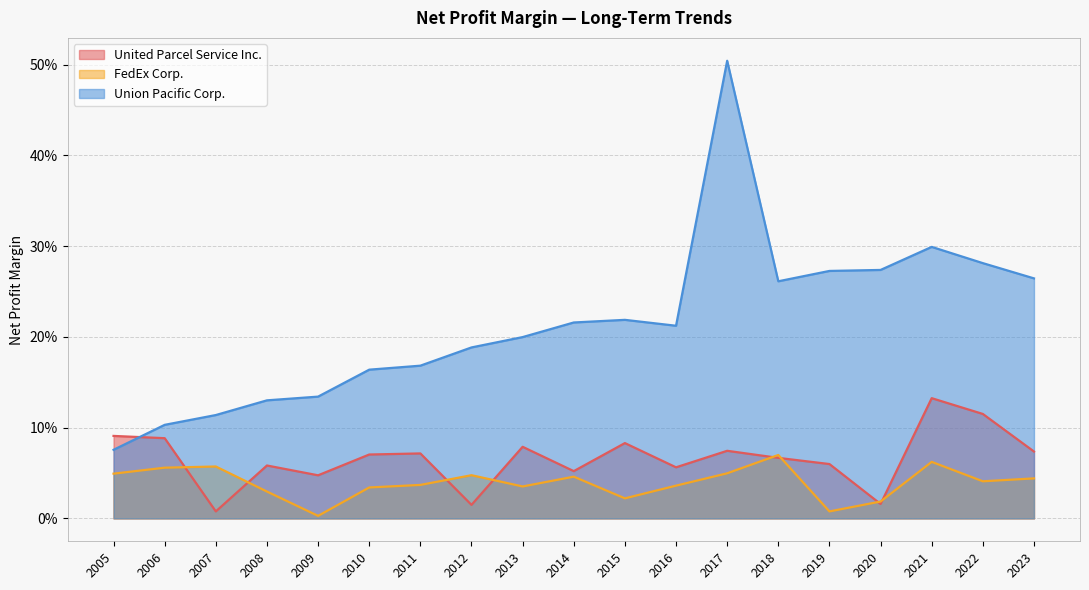

At which label is FedEx Corp. closest to 0?

2009